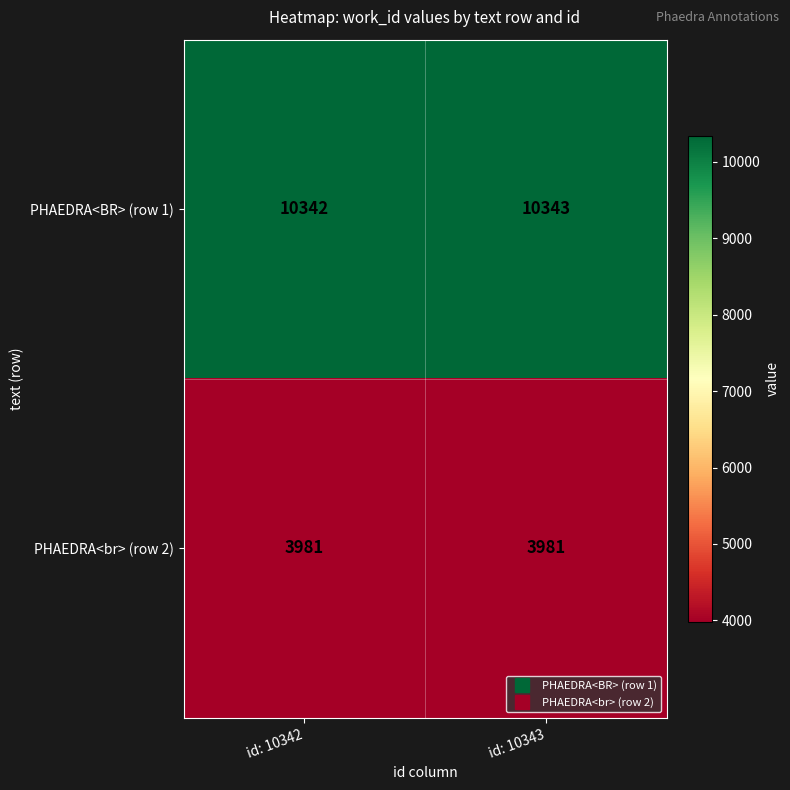

Reading right to left, transcribe all the data shown in this chart.

PHAEDRA<BR> (row 1): id: 10343=10343	id: 10342=10342
PHAEDRA<br> (row 2): id: 10343=3981	id: 10342=3981